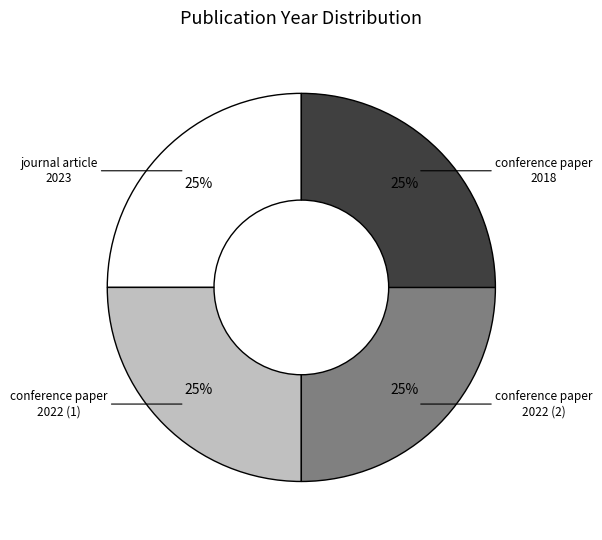

Is there a majority slice in this chart?

No